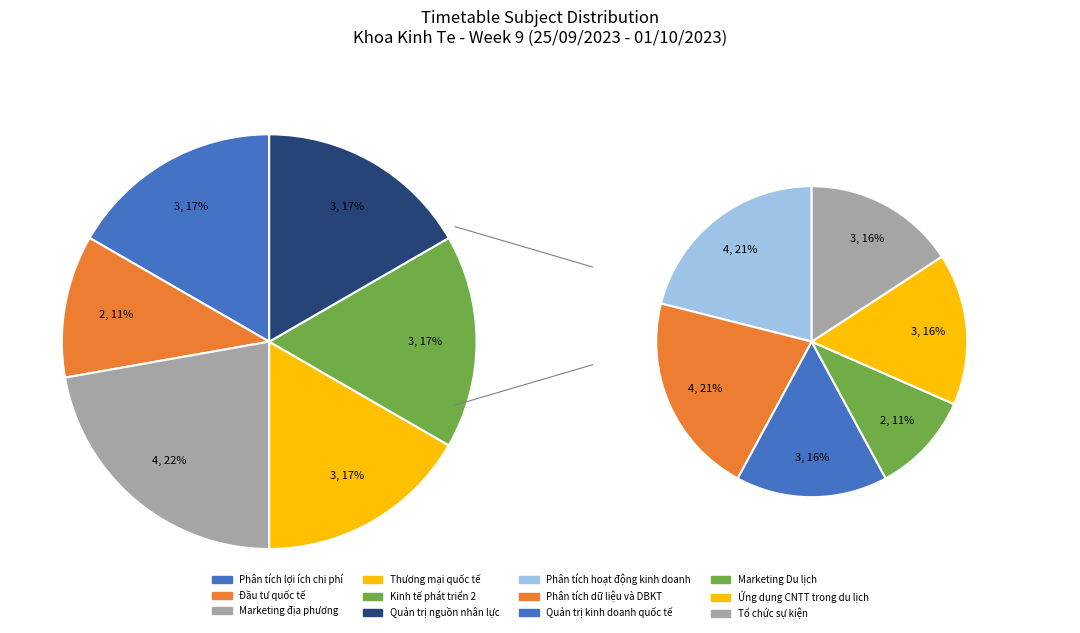

Count the number of slices in the pie.

12